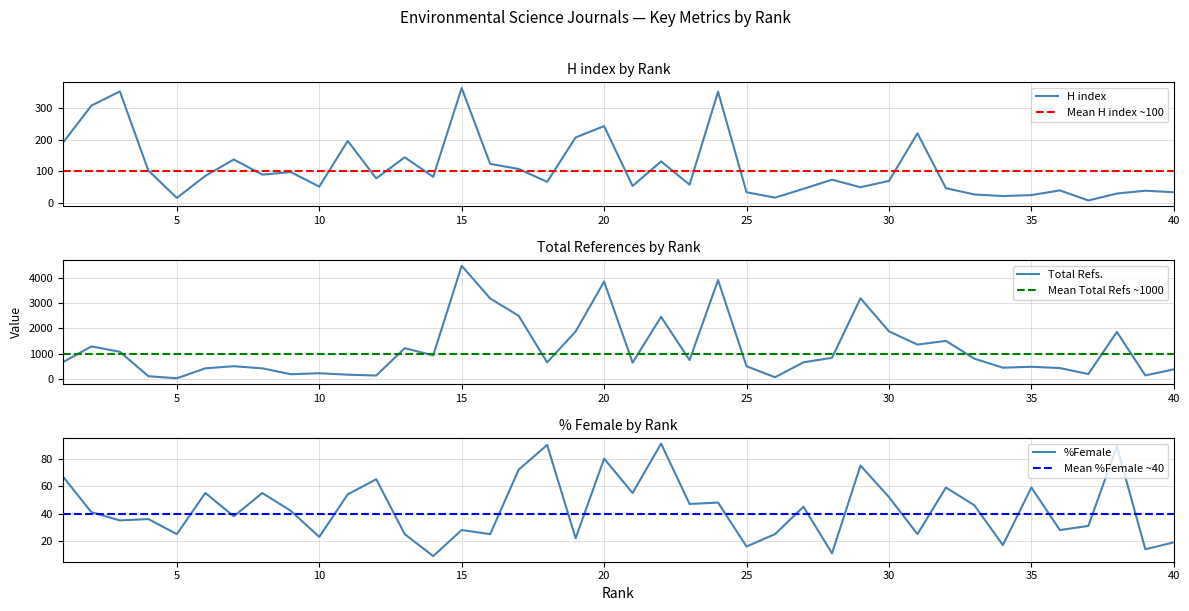

At how many categories does at least one series exceed 3768?

3